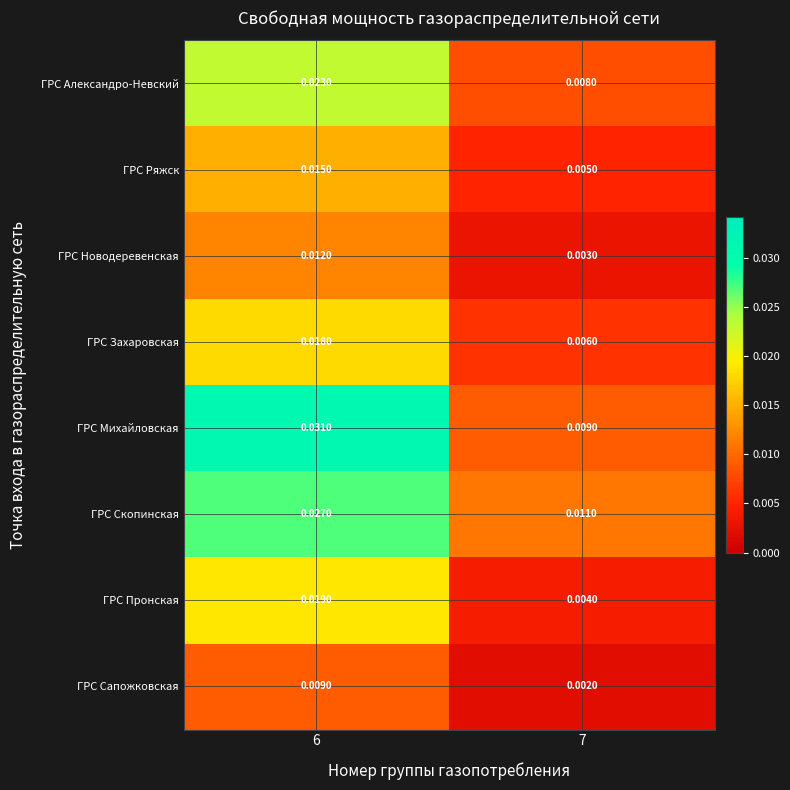

What is the total value across all series at 6?

0.2